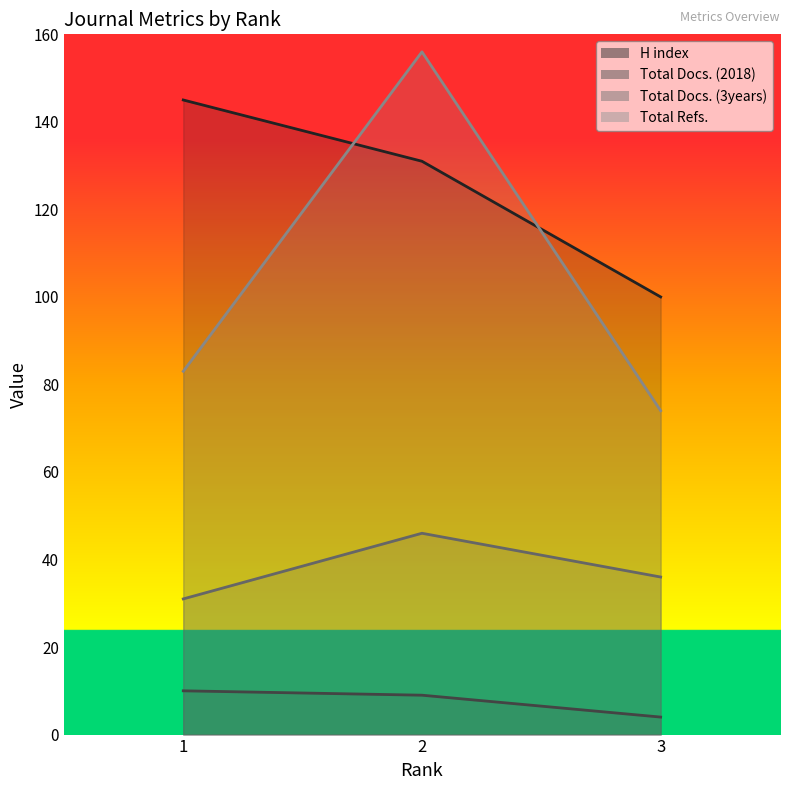

Read the Total Docs. (3years) value at 1, to the nearest 5.

30